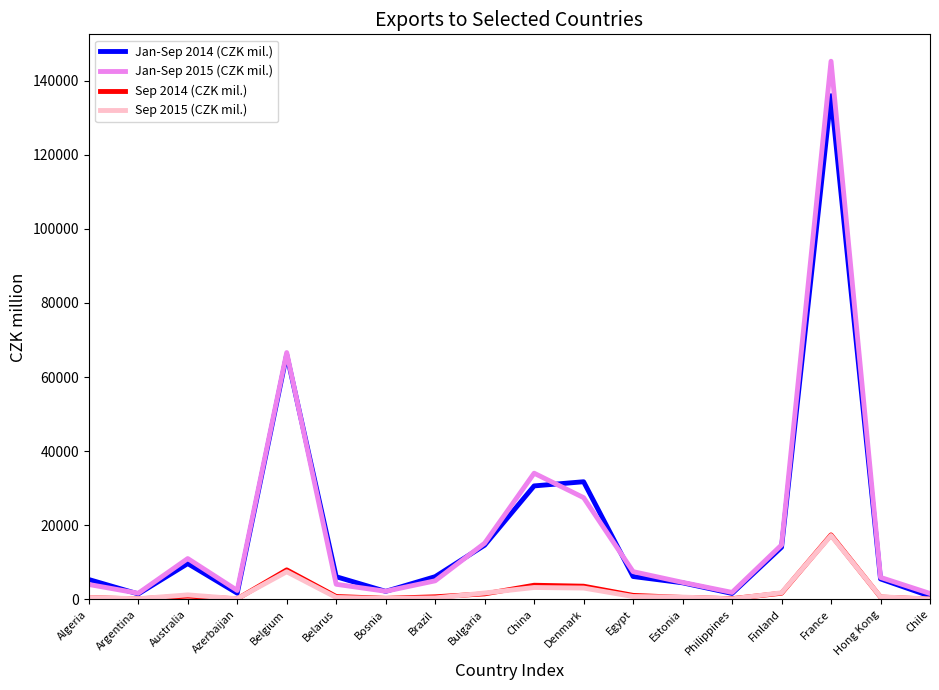

In Sep 2015 (CZK mil.), how many points are higher than both neighbors (excluding endpoints)?

4